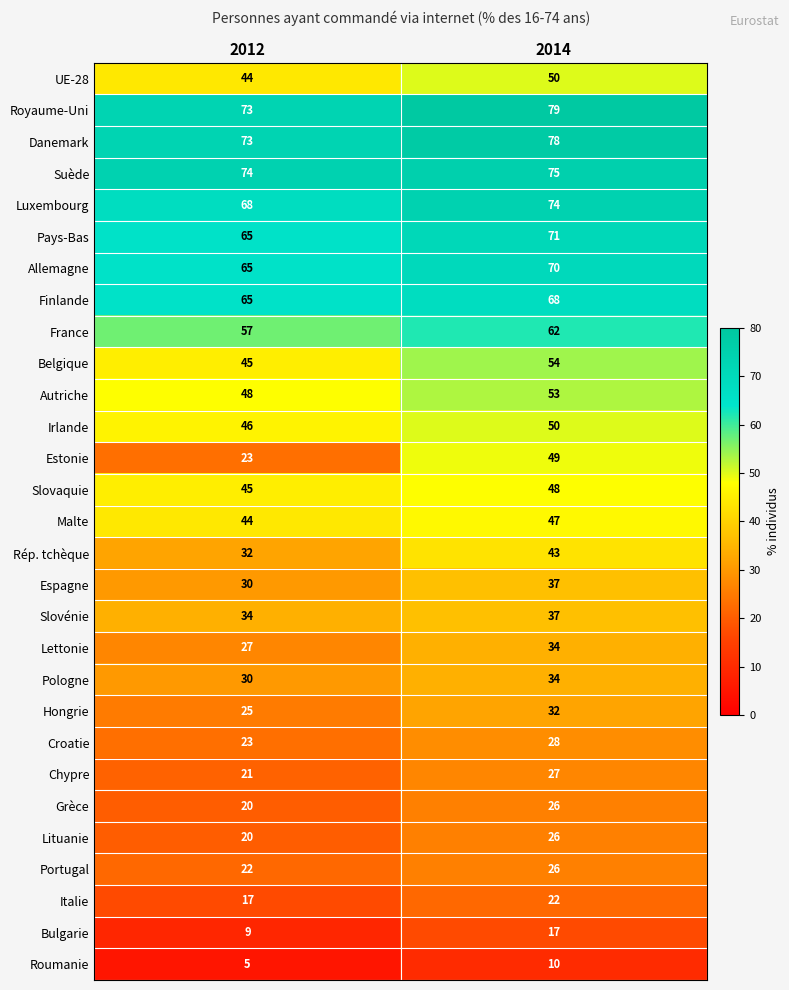

Is it true that Grèce equals 20 at 2012?

True